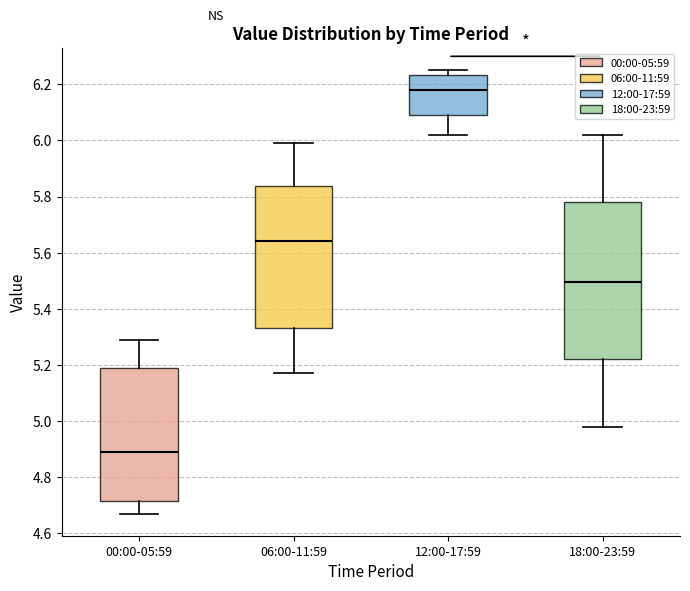

Reading left to right, read every box against the y-axis: the position of its median line, the range the box covers, and the ends of its whiskers. The values are not printed on the chart, so give them approximately, as read against the axis.

00:00-05:59: median 4.90, box 4.72 to 5.18, whiskers 4.68 to 5.30
06:00-11:59: median 5.64, box 5.34 to 5.84, whiskers 5.18 to 6.00
12:00-17:59: median 6.18, box 6.10 to 6.24, whiskers 6.02 to 6.26
18:00-23:59: median 5.50, box 5.22 to 5.78, whiskers 4.98 to 6.02